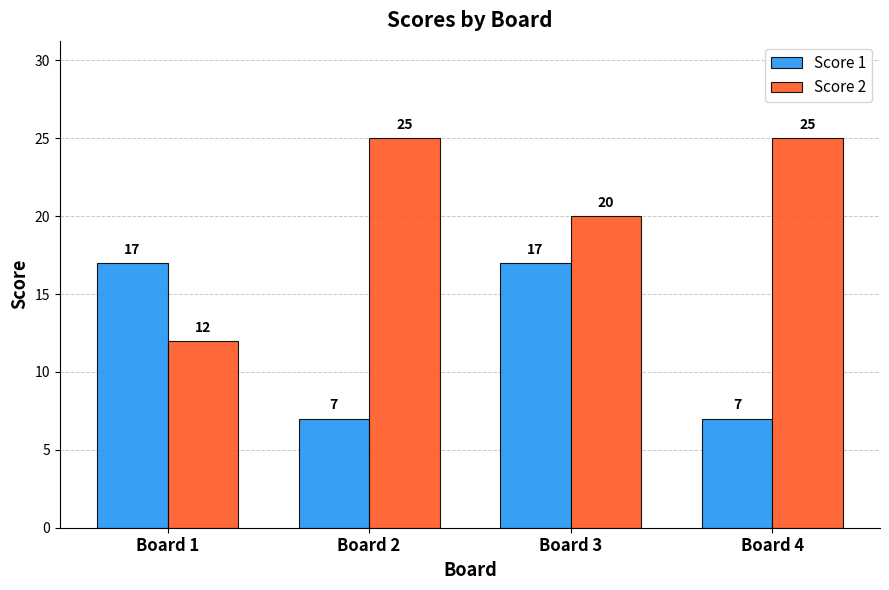

What is the total value across all series at Board 4?

32